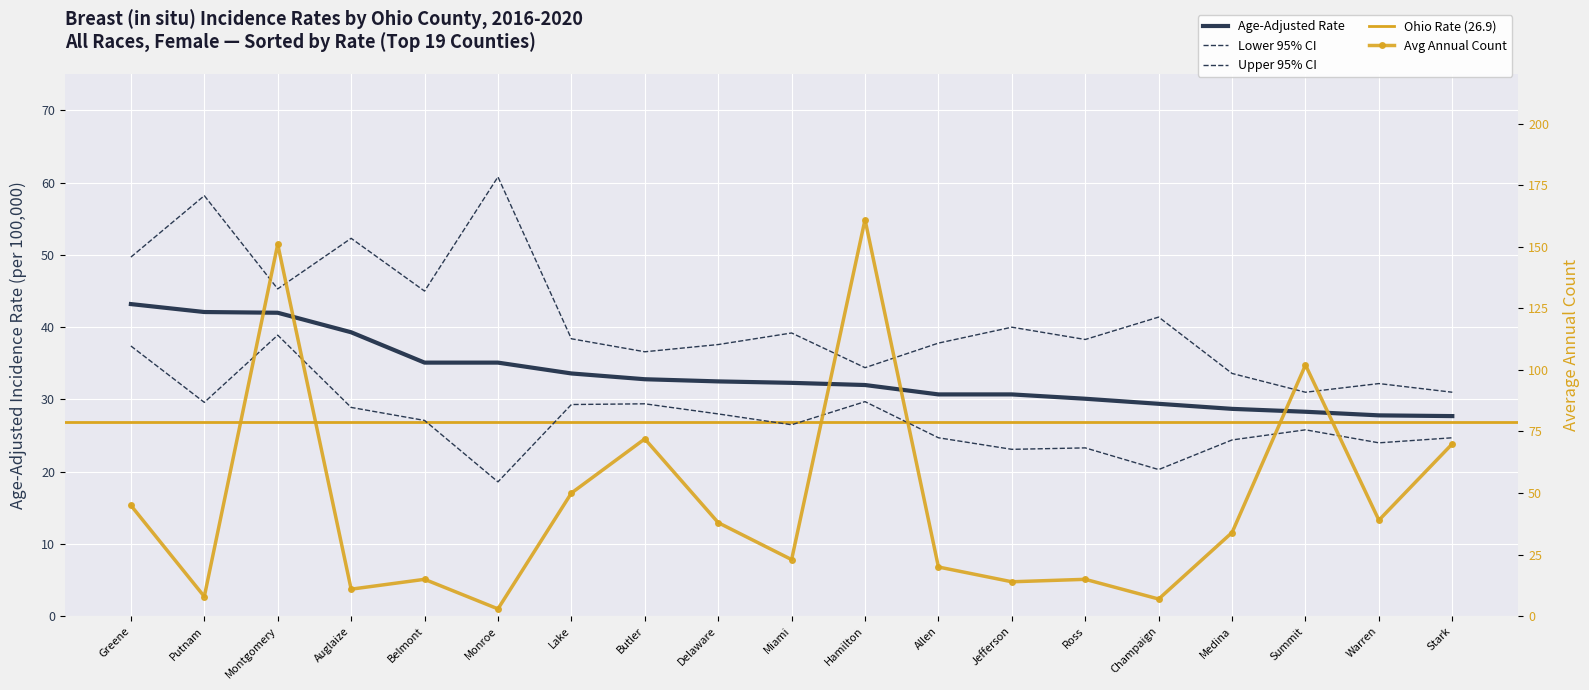

What position from the right is Hamilton?

9